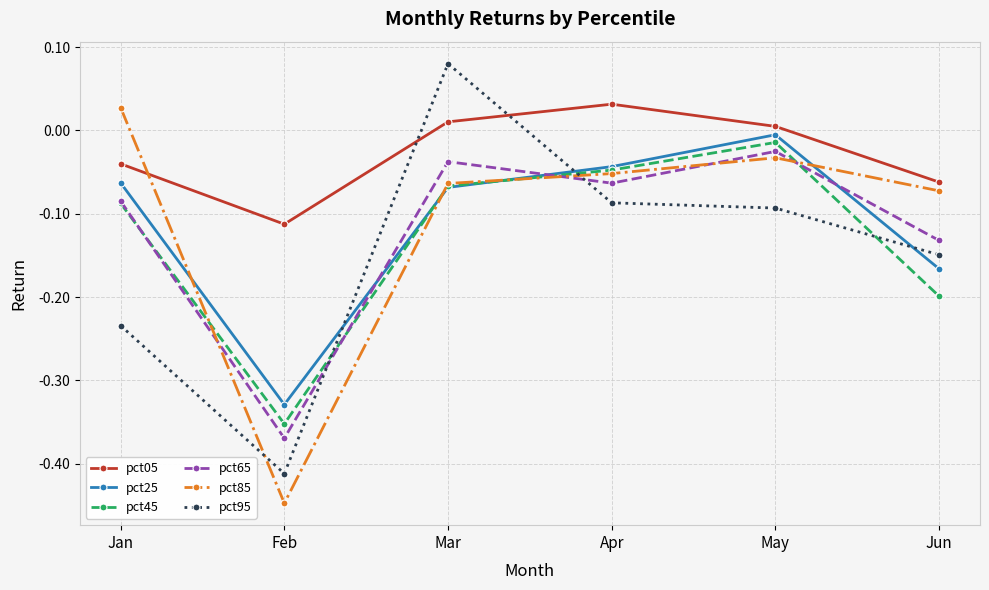

The pct95 series shows -0.4 at Jan. True or false?

False